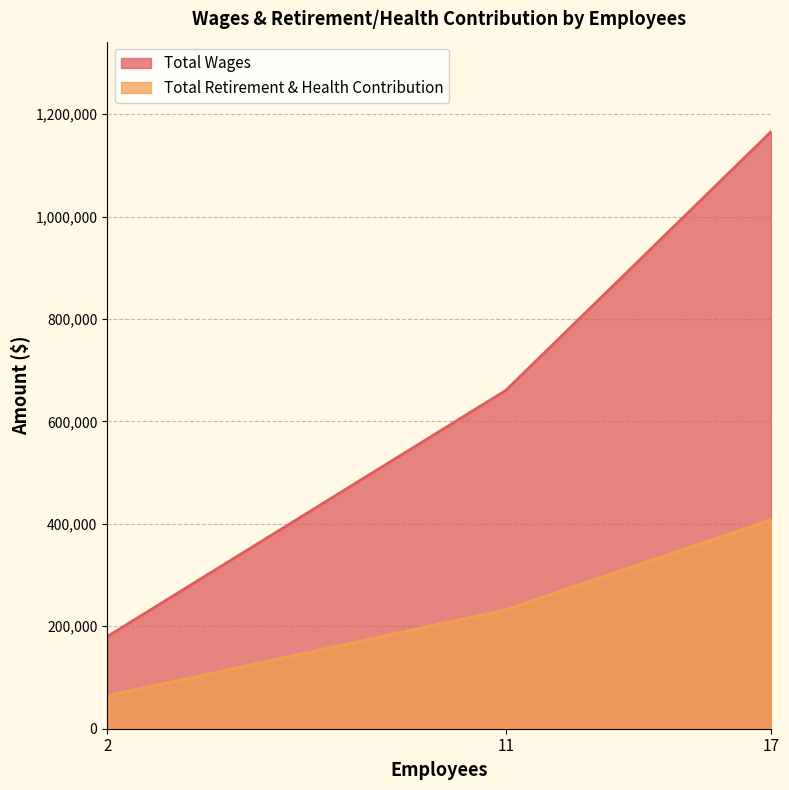

Does the chart have visible grid lines?

Yes